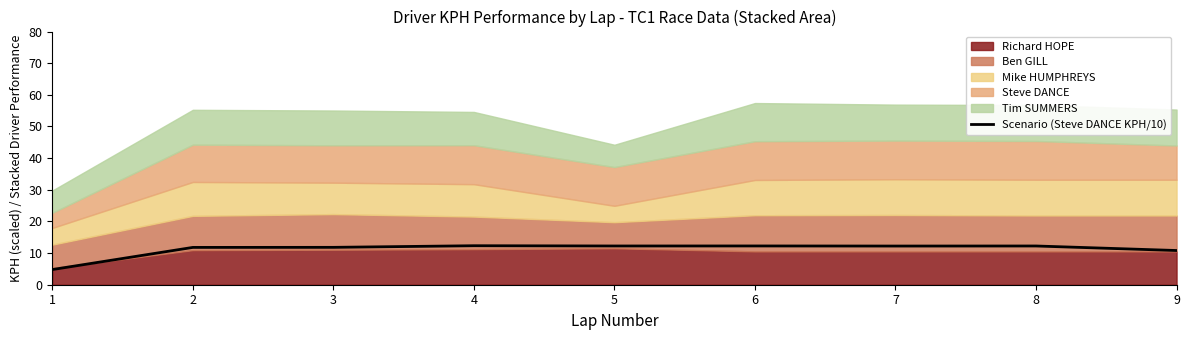

Does the chart have visible grid lines?

No